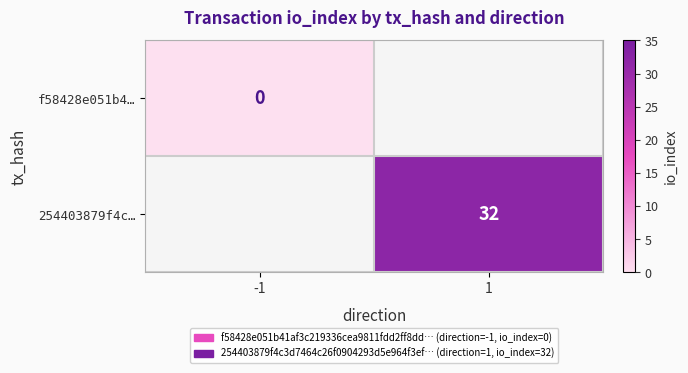

Is the value of 254403879f4c… at 1 greater than the value of f58428e051b4… at -1?

Yes